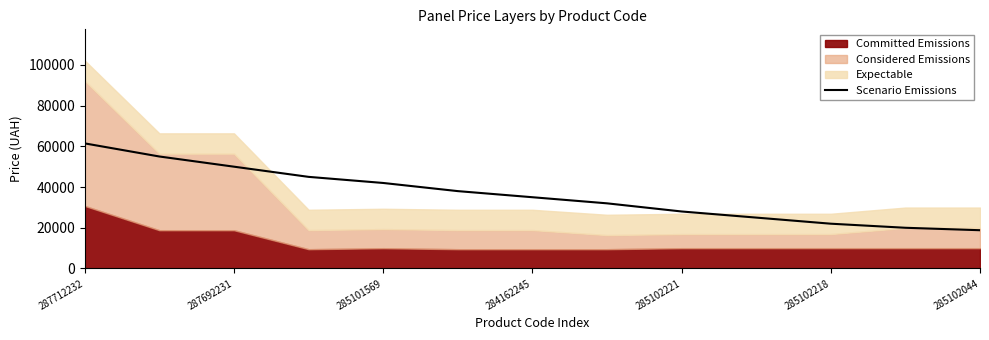

True or false: Scenario Emissions has a value of 31344.6 at 285102044.

False